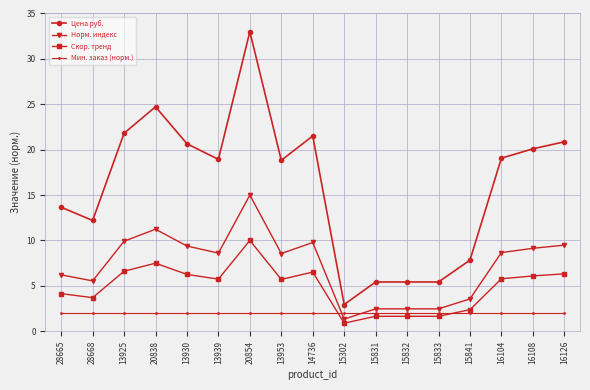

Does the chart have visible grid lines?

Yes